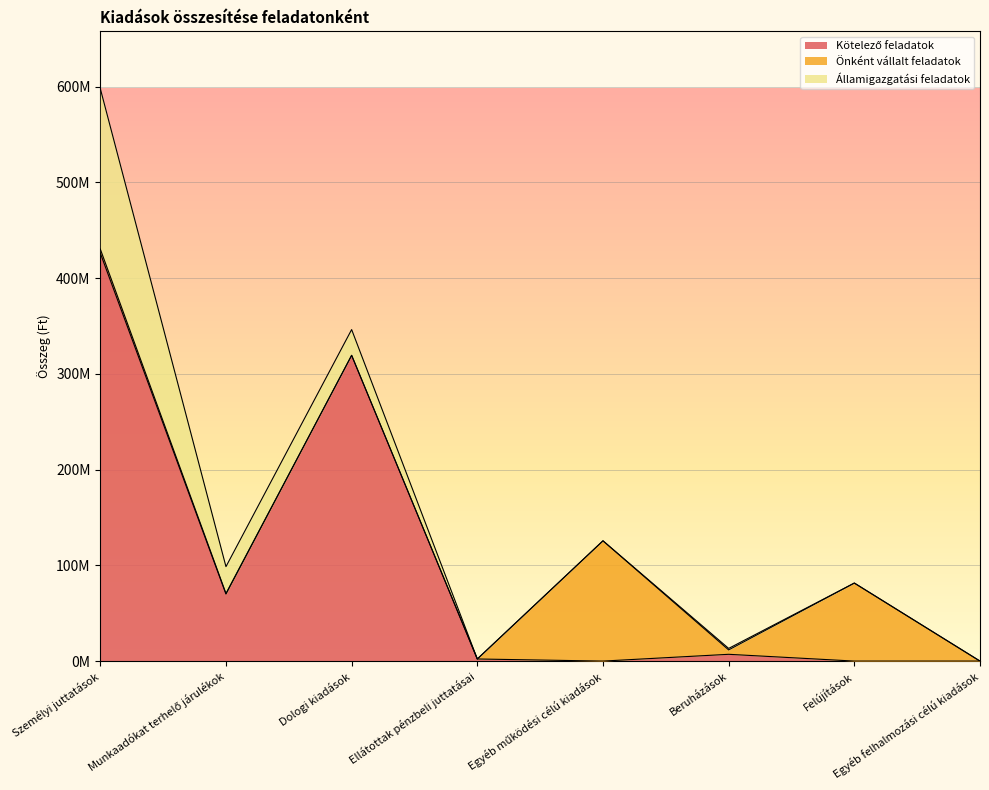

True or false: Államigazgatási feladatok has more than 1 points higher than both neighbors.

False